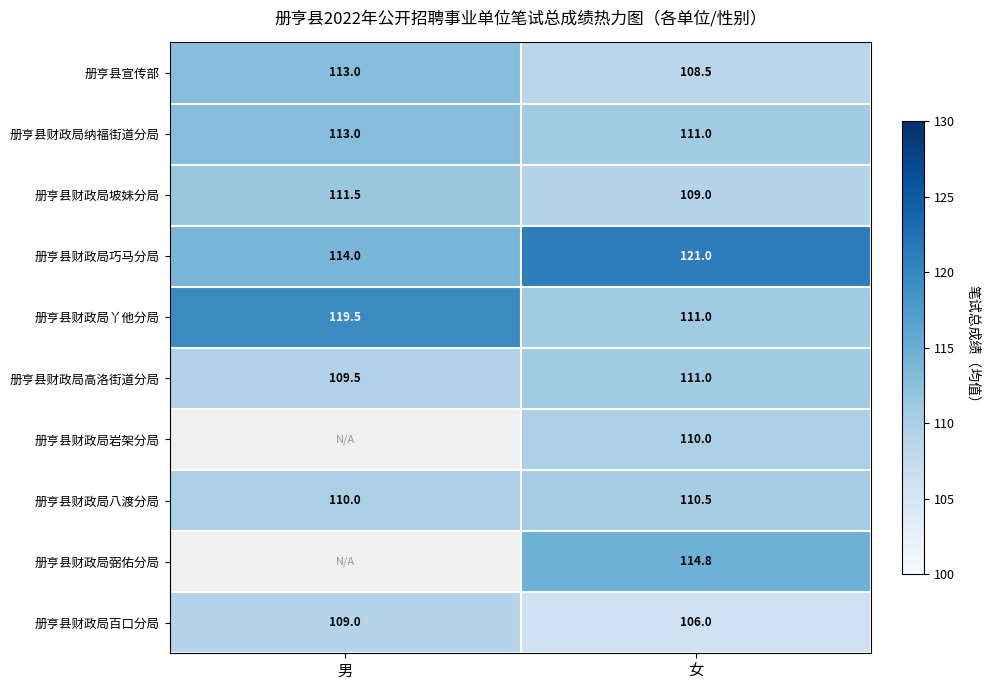

What is the highest value of the 册亨县财政局丫他分局 series?

119.5